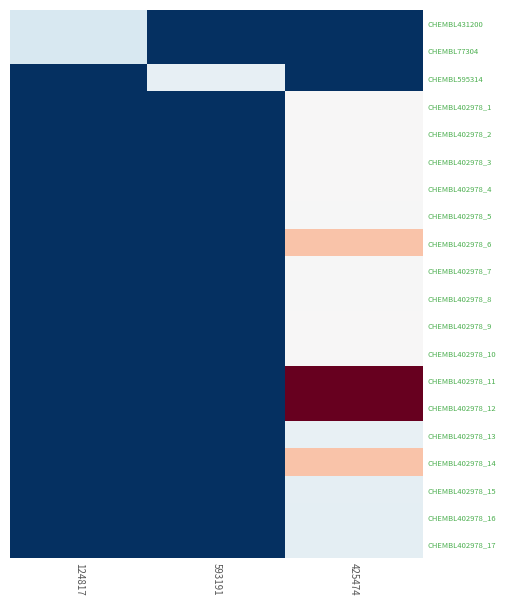

Reading left to right, transcribe all the data shown in this chart.

CHEMBL431200: 124817=13.6	593191=0.0	425474=0.0
CHEMBL77304: 124817=13.7	593191=0.0	425474=0.0
CHEMBL595314: 124817=0.0	593191=14.9	425474=0.0
CHEMBL402978_1: 124817=0.0	593191=0.0	425474=16.2
CHEMBL402978_2: 124817=0.0	593191=0.0	425474=16.2
CHEMBL402978_3: 124817=0.0	593191=0.0	425474=16.2
CHEMBL402978_4: 124817=0.0	593191=0.0	425474=16.2
CHEMBL402978_5: 124817=0.0	593191=0.0	425474=16.2
CHEMBL402978_6: 124817=0.0	593191=0.0	425474=16.3
CHEMBL402978_7: 124817=0.0	593191=0.0	425474=16.2
CHEMBL402978_8: 124817=0.0	593191=0.0	425474=16.2
CHEMBL402978_9: 124817=0.0	593191=0.0	425474=16.2
CHEMBL402978_10: 124817=0.0	593191=0.0	425474=16.2
CHEMBL402978_11: 124817=0.0	593191=0.0	425474=16.6
CHEMBL402978_12: 124817=0.0	593191=0.0	425474=16.6
CHEMBL402978_13: 124817=0.0	593191=0.0	425474=15.0
CHEMBL402978_14: 124817=0.0	593191=0.0	425474=16.3
CHEMBL402978_15: 124817=0.0	593191=0.0	425474=14.8
CHEMBL402978_16: 124817=0.0	593191=0.0	425474=14.6
CHEMBL402978_17: 124817=0.0	593191=0.0	425474=14.6